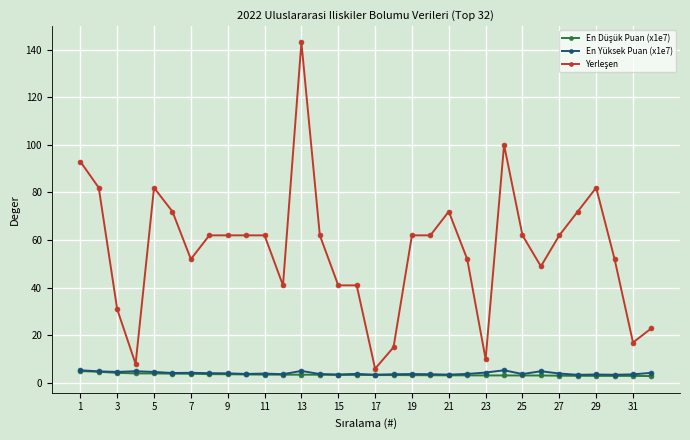

What is the value of the En Yüksek Puan (x1e7) point at the 2nd from the left?

4.9